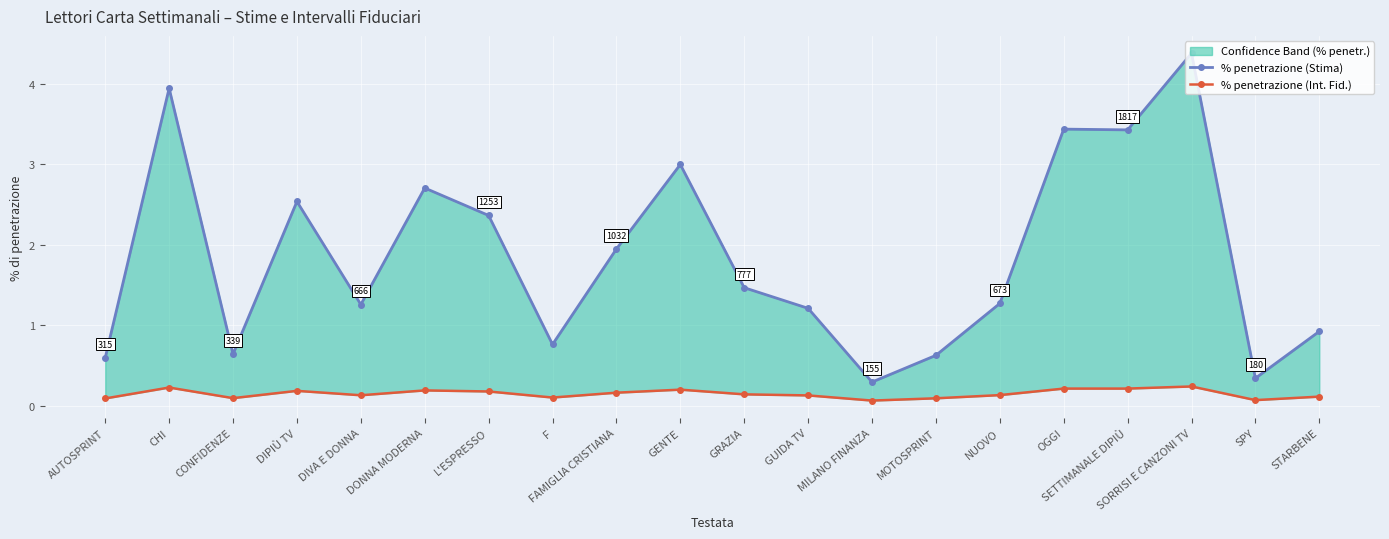

What is the difference between the % penetrazione (Stima) values at MOTOSPRINT and SETTIMANALE DIPIÙ?

2.8